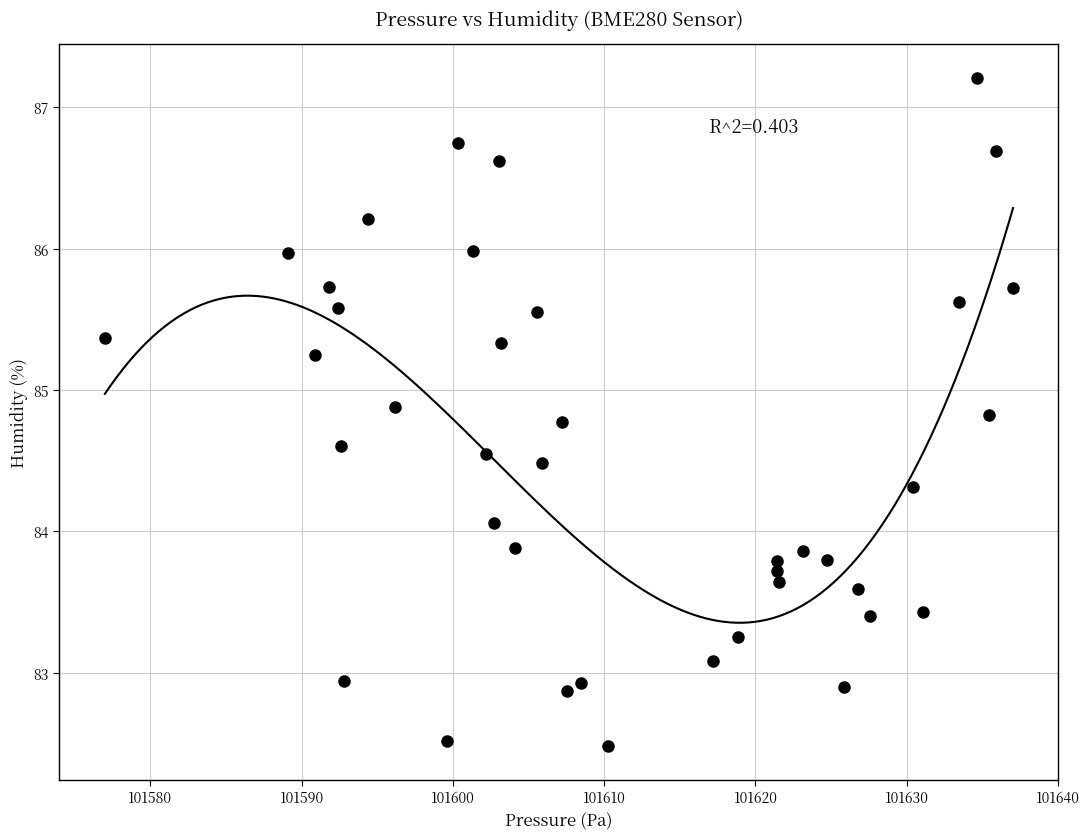

What Y value in the scatter plot is closest to 84?

84.1